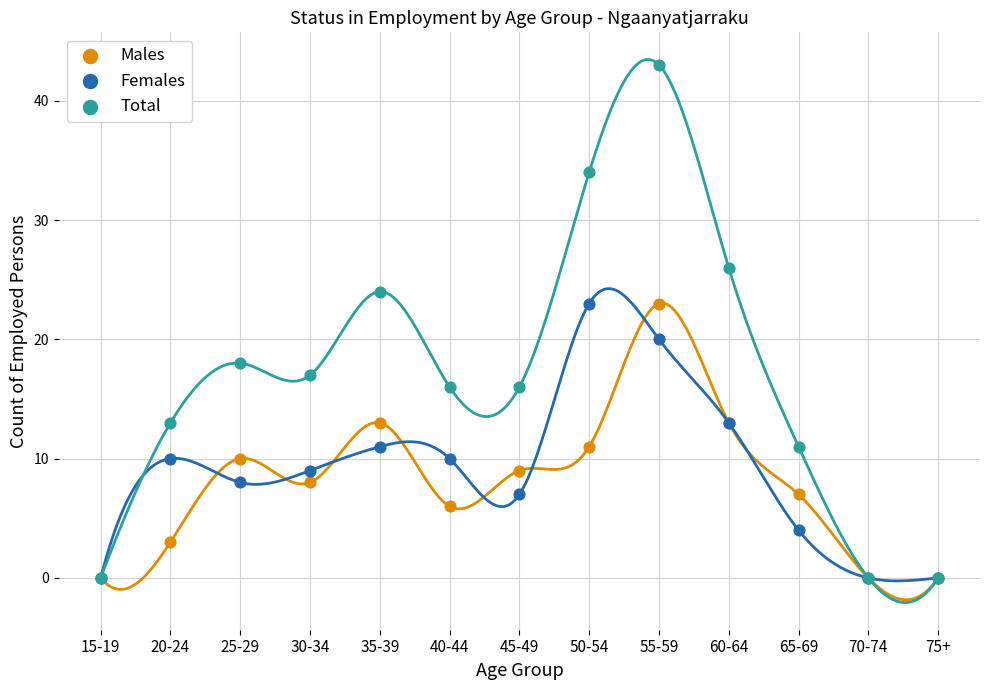

In the Total series, what Y value is closest to 21?

18